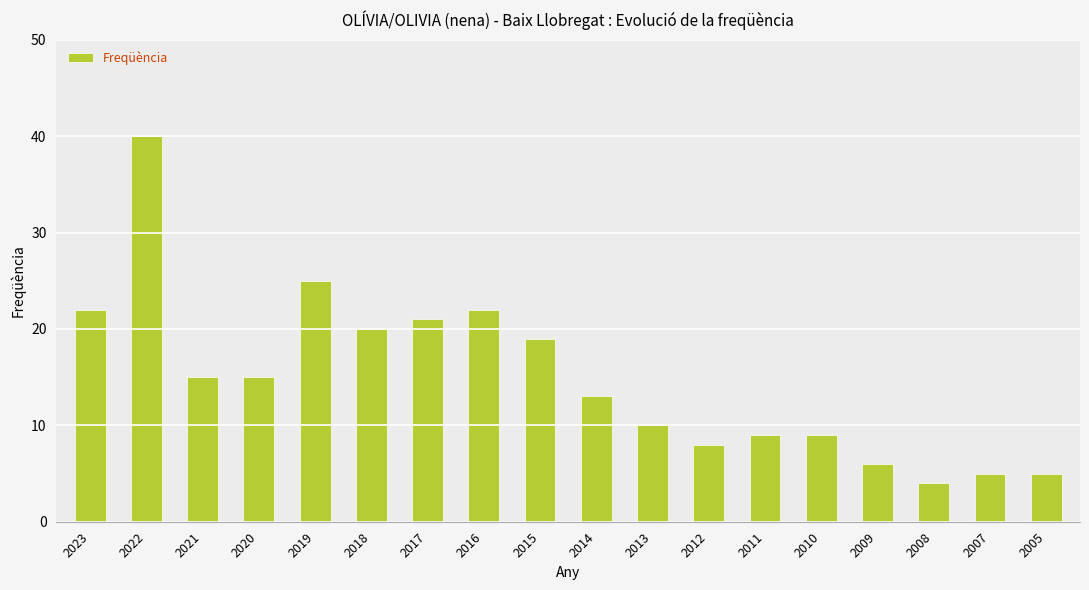

How many distinct data groups are displayed?

1